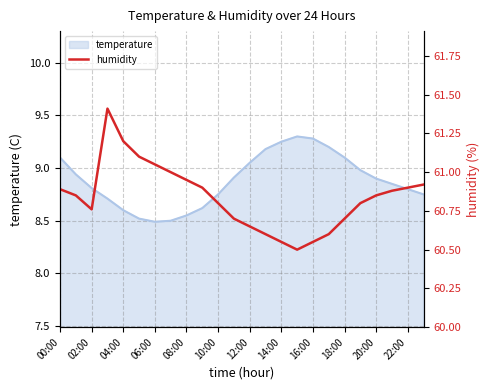

What is the maximum value for temperature?

9.3